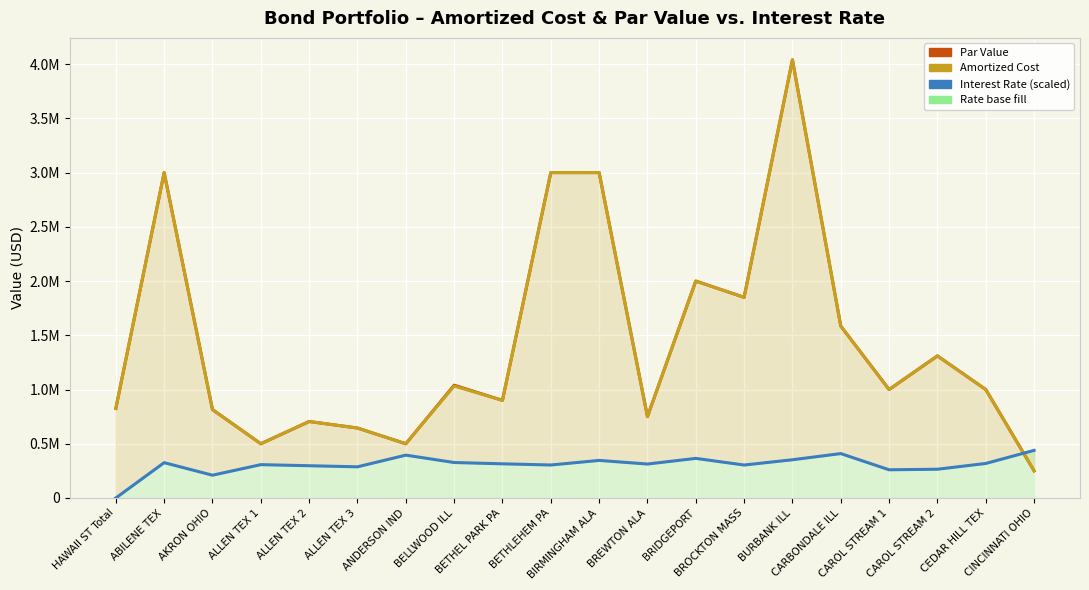

How many lines are shown in the chart?

3